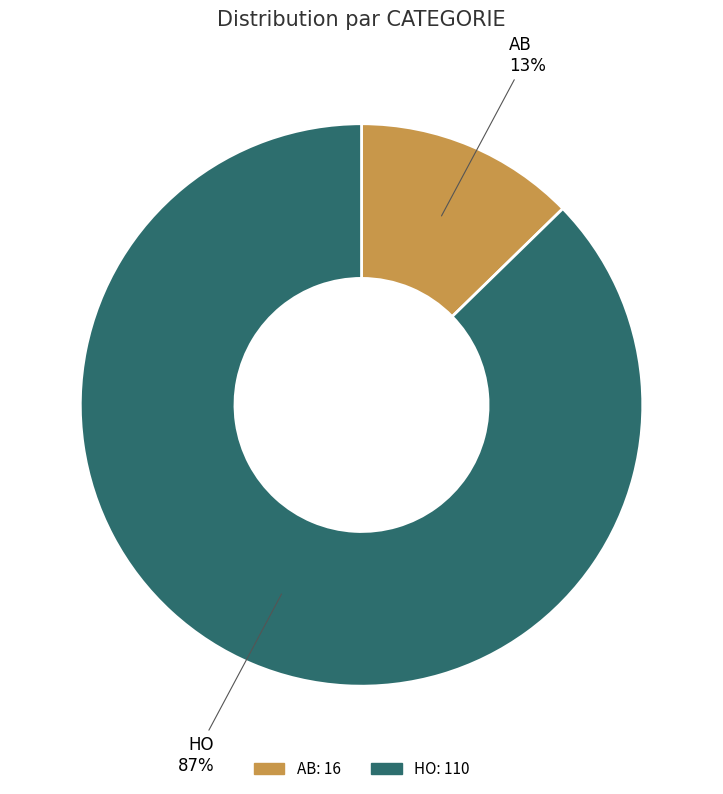

Does HO account for over 50% of the chart?

Yes